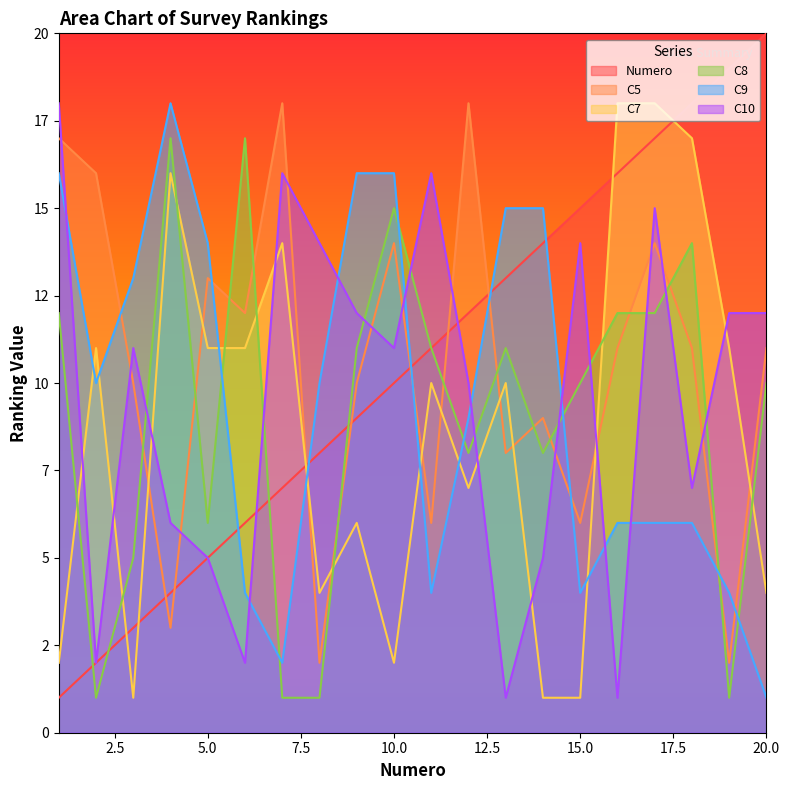

Where do Numero and C7 first cross each other?

2 and 3